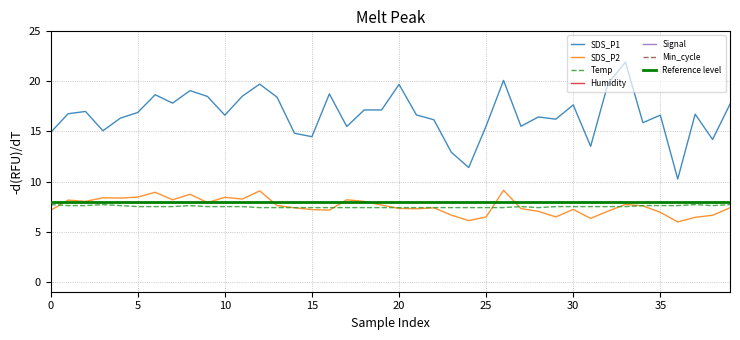

What is the sum of the SDS_P2 values at 31 and 0?

13.4